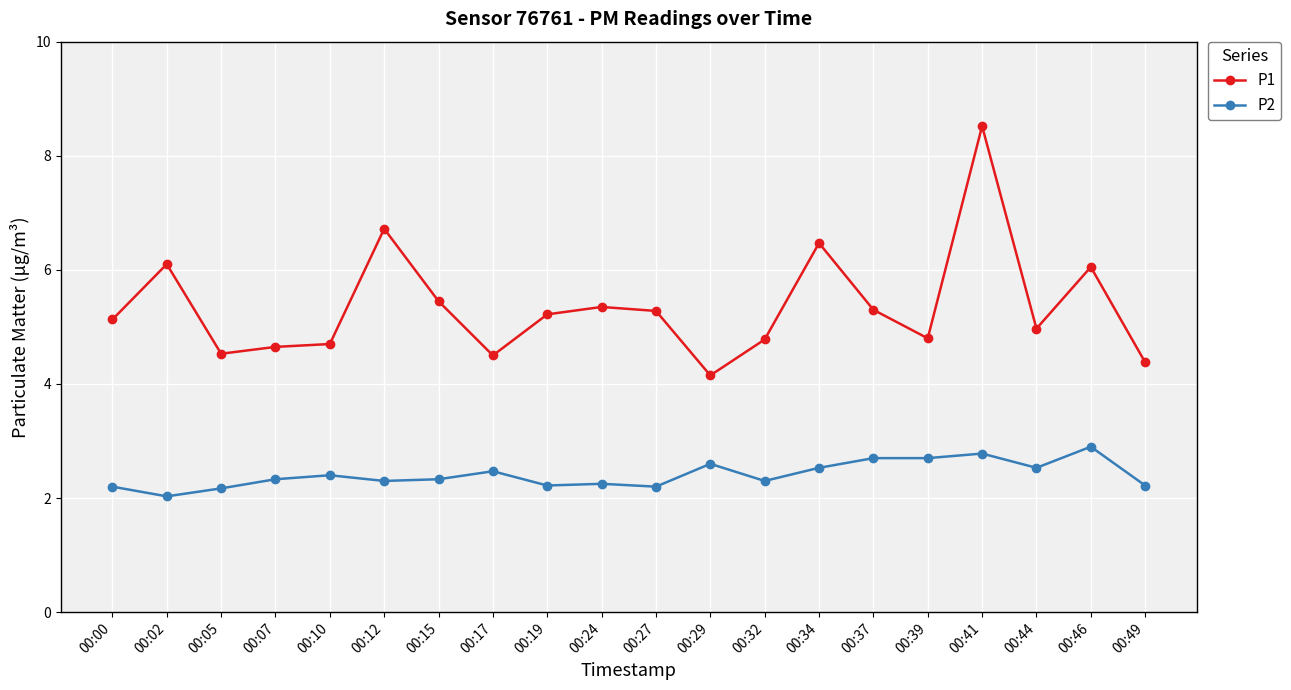

What are all the series names shown in the legend?

P1, P2